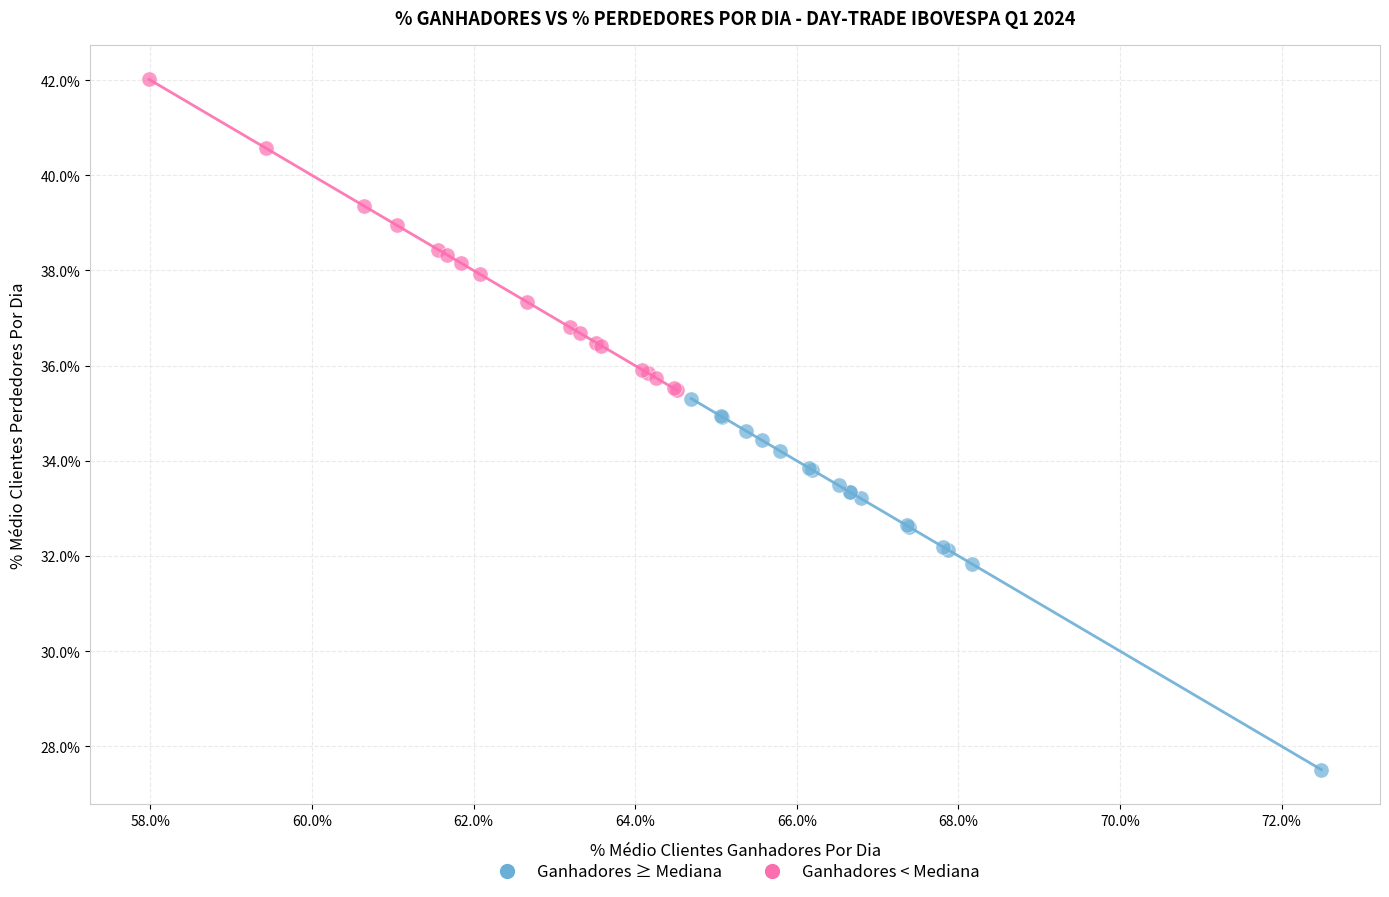

Which series has the widest spread of Y values?

Ganhadores ≥ Mediana